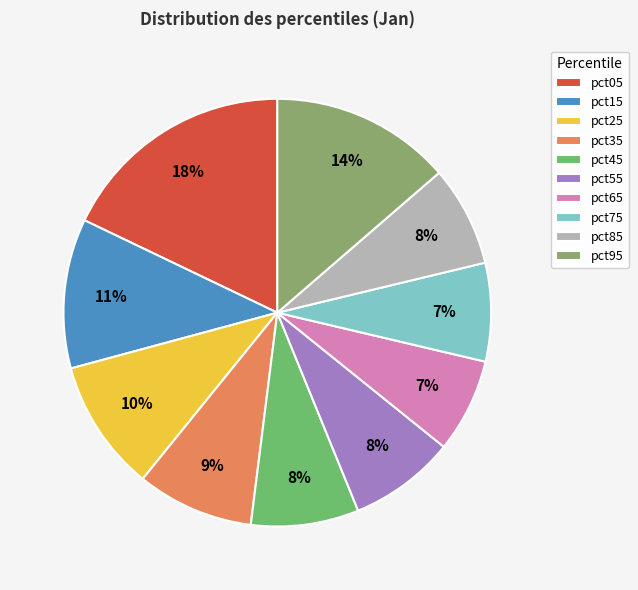

Is the sum of pct55 and pct45 greater than half?

No